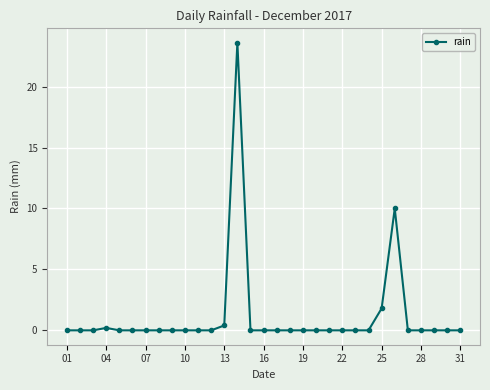

What is the difference between the maximum and second lowest values?

23.6